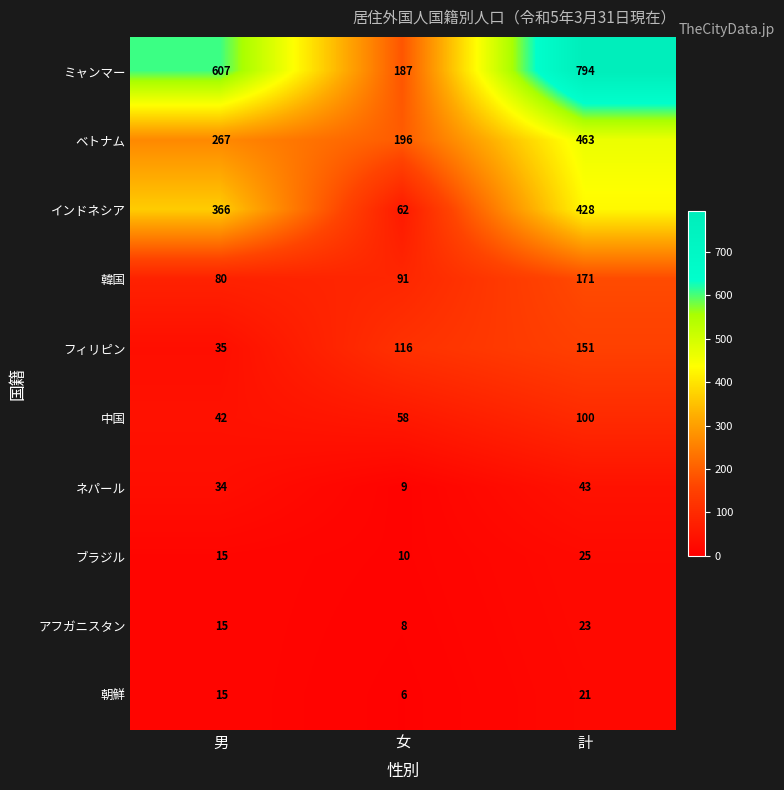

What is the average value of the ミャンマー series?

529